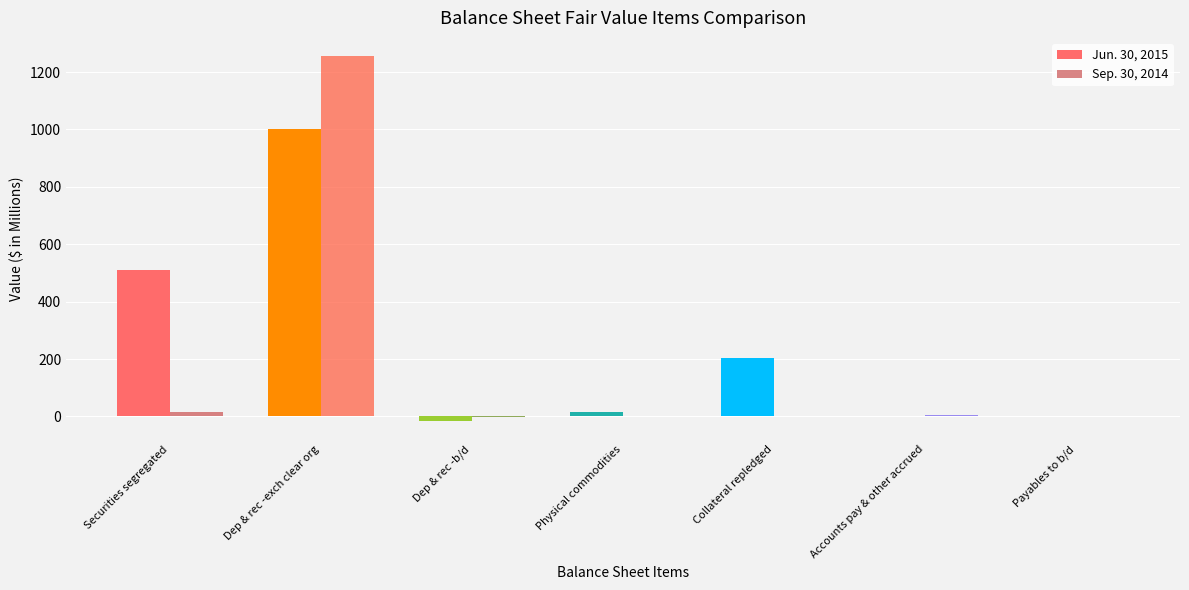

Which series has the largest total across all categories?

Jun. 30, 2015